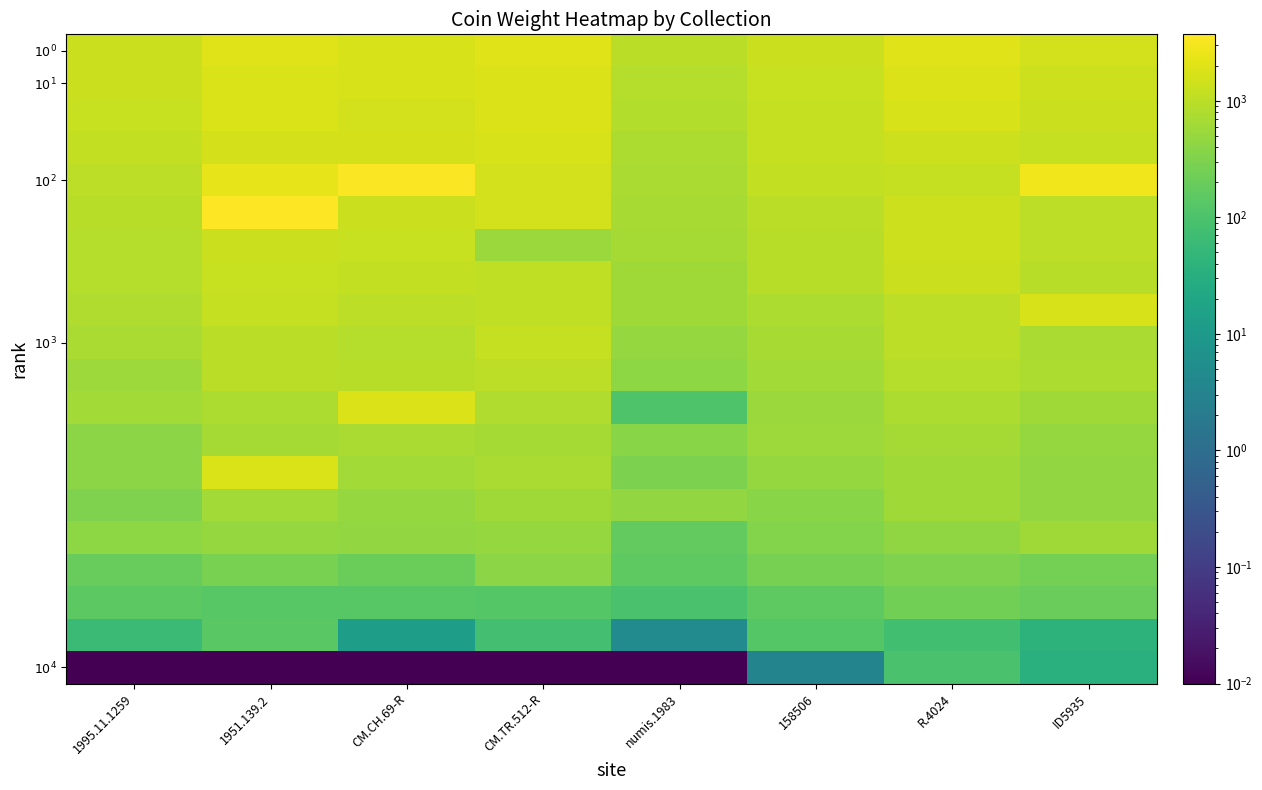

At how many categories does at least one series exceed 611?

8